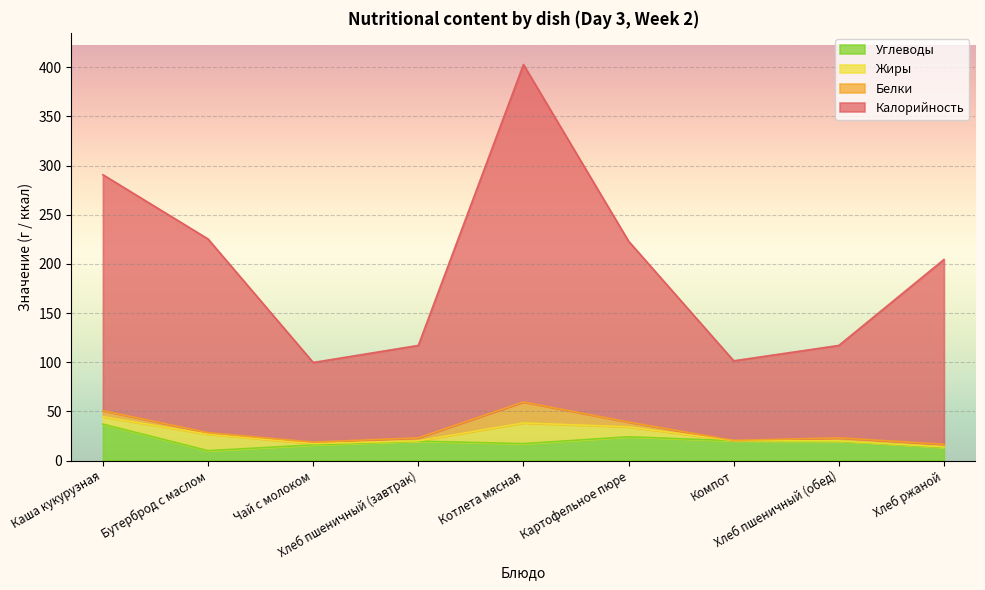

Where is the first local minimum for Углеводы?

Бутерброд с маслом